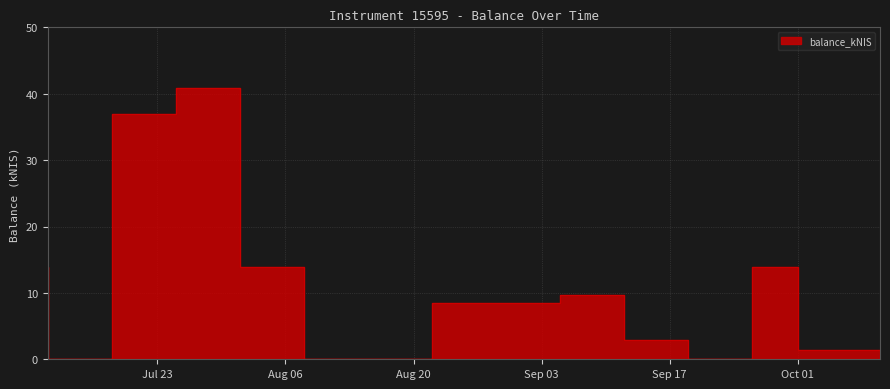

How many values are above zero?

9